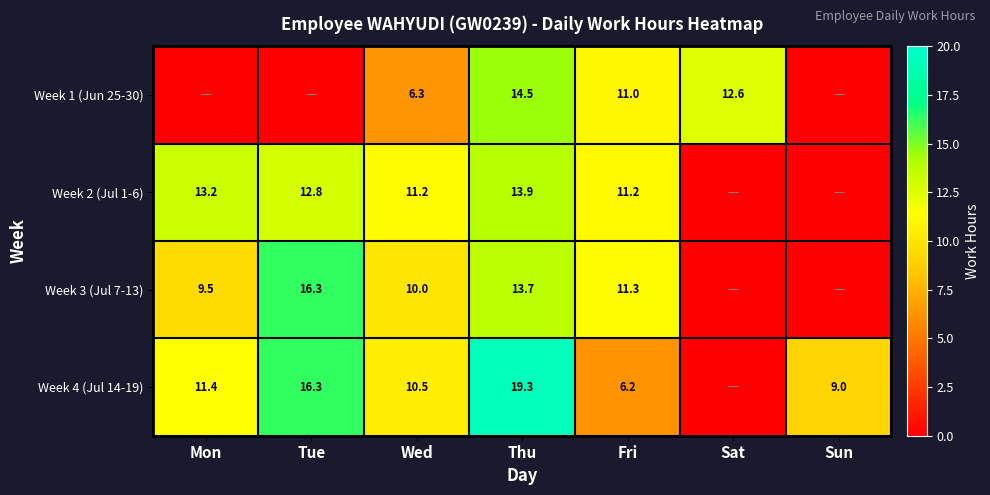

What is the difference between the highest and lowest values at Fri?

5.1